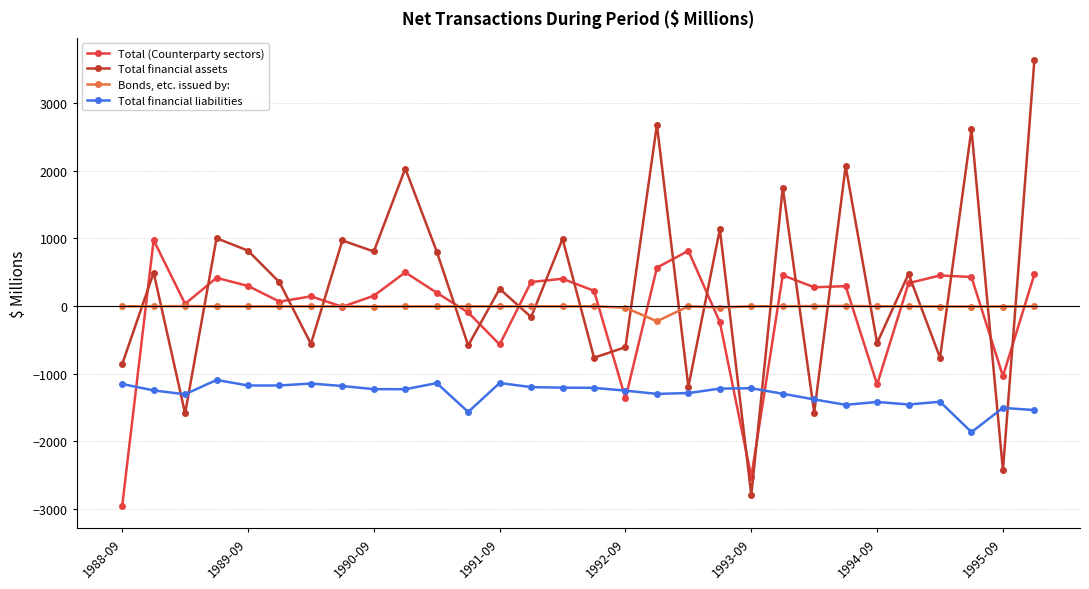

What is the value of the Total financial assets point at the 25th from the left?

-548